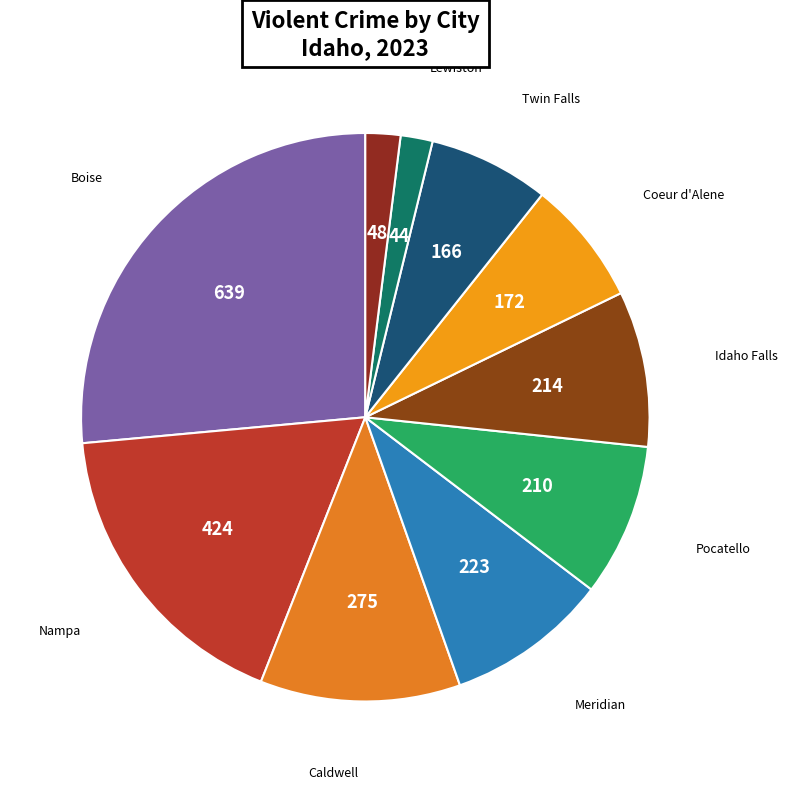

Count the number of slices in the pie.

10